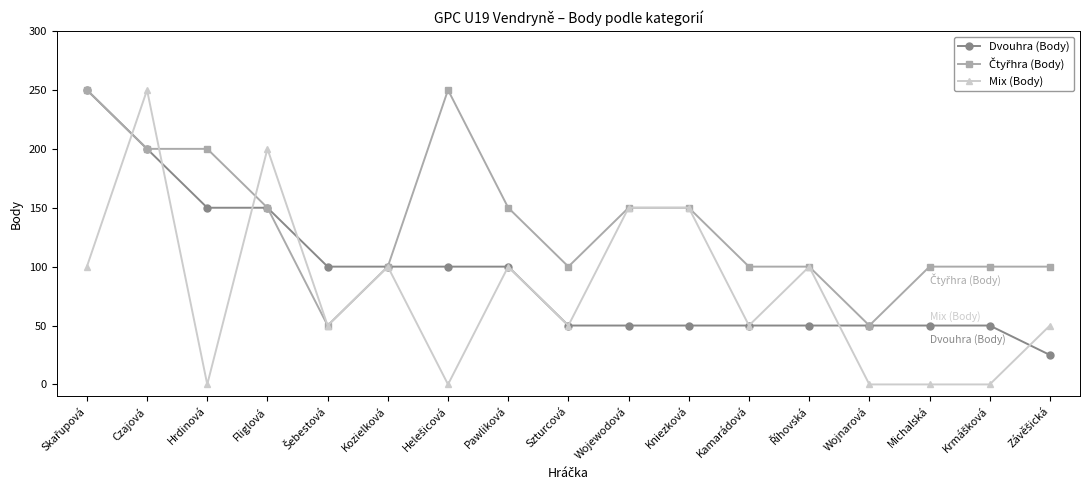

At which category does Mix (Body) reach its first local peak?

Czajová